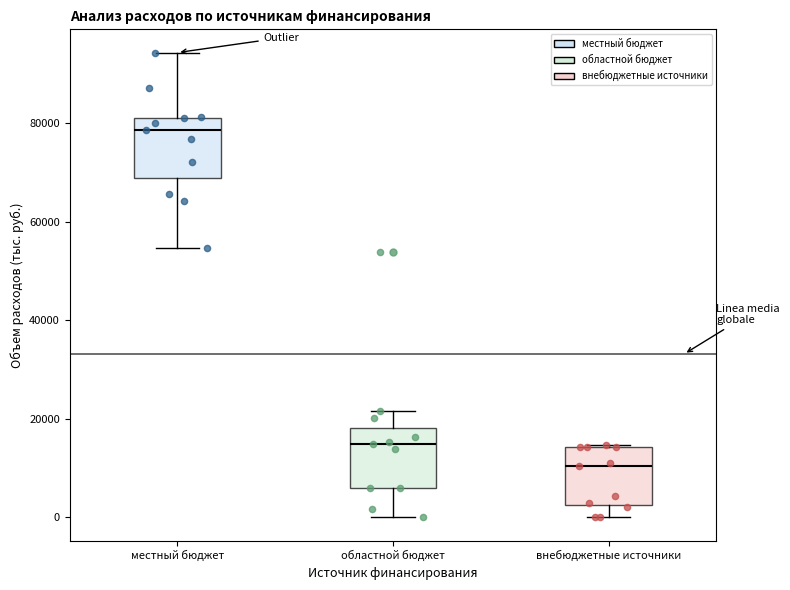

Reading left to right, transcribe this box plot: for each box, give where its median line is, the range the box spans, and where its two whiskers end, as read against the y-axis. The values are not printed on the chart, so give them approximately, as read against the axis.

местный бюджет: median 78000, box 68000 to 82000, whiskers 54000 to 94000
областной бюджет: median 14000, box 6000 to 18000, whiskers 0 to 22000
внебюджетные источники: median 10000, box 2000 to 14000, whiskers 0 to 14000